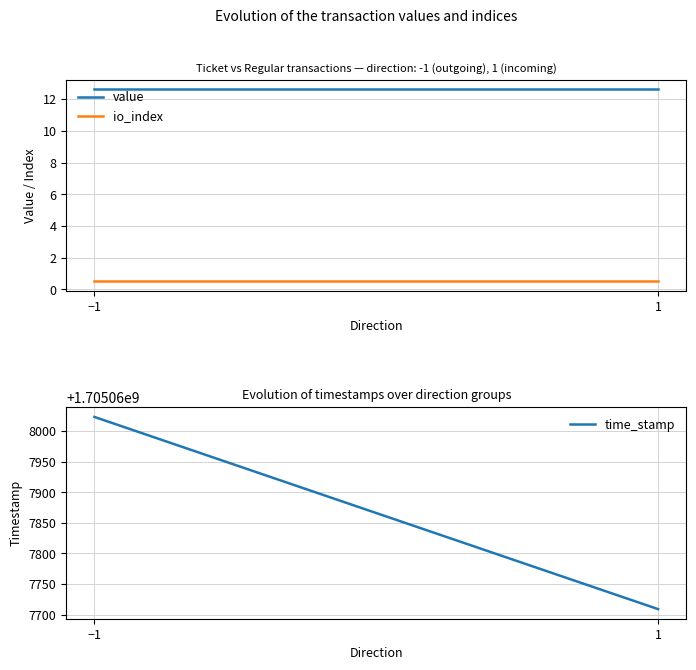

Is this an area chart (filled region under the line)?

No